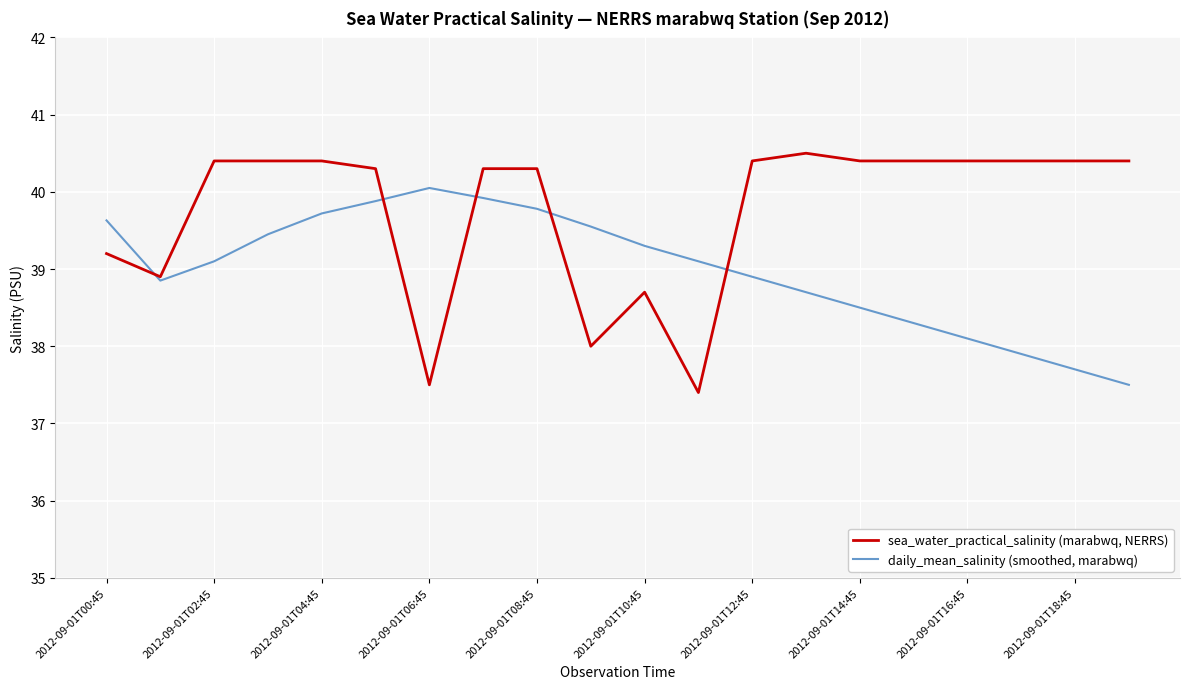

Rank the series by their maximum value, from highest to lowest.

sea_water_practical_salinity (marabwq, NERRS), daily_mean_salinity (smoothed, marabwq)